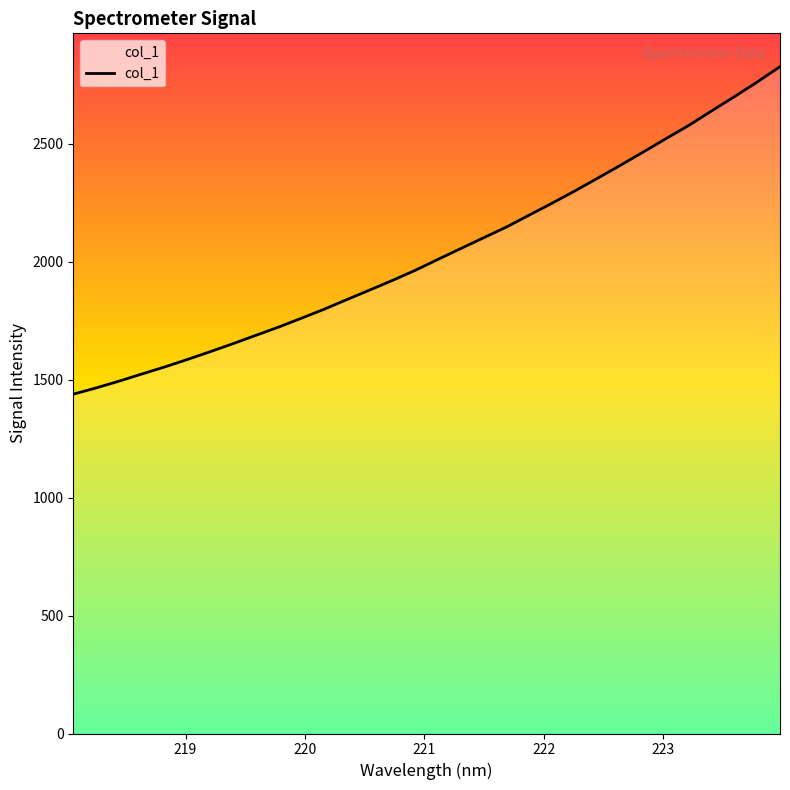

How many values exceed 2011?

16